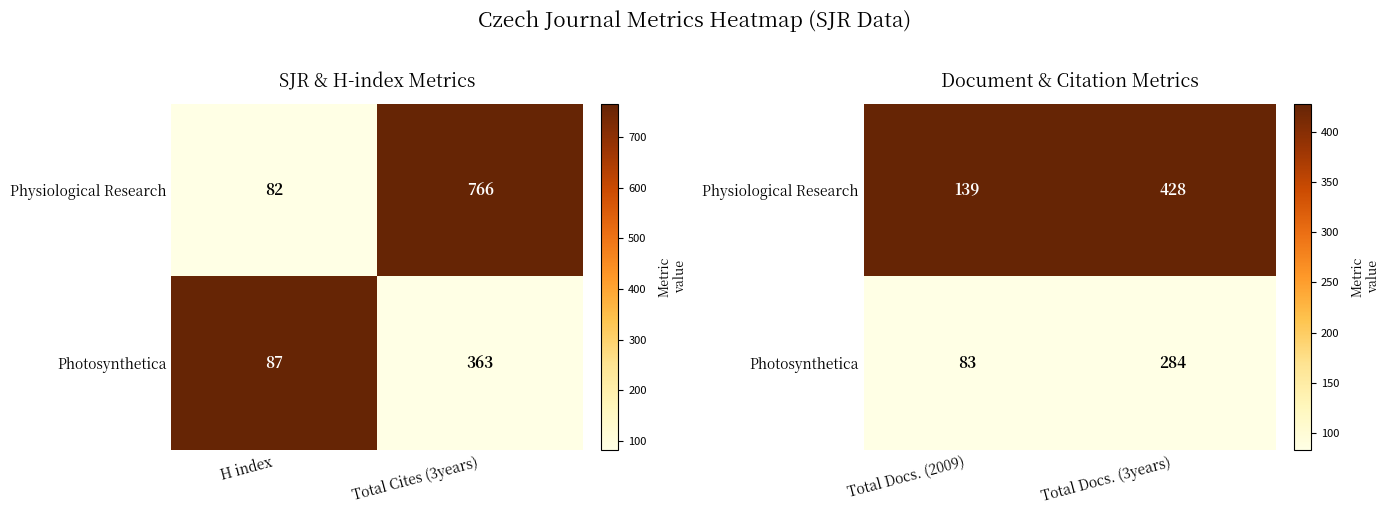

Which series has the largest total across all categories?

Physiological Research